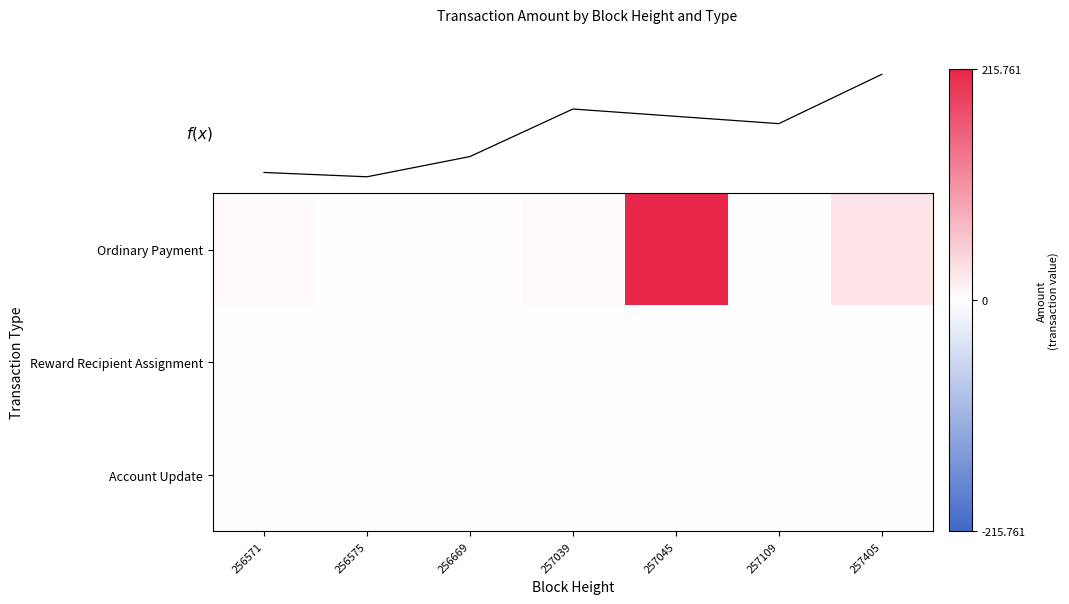

What is the sum of all f(x) values?

0.9